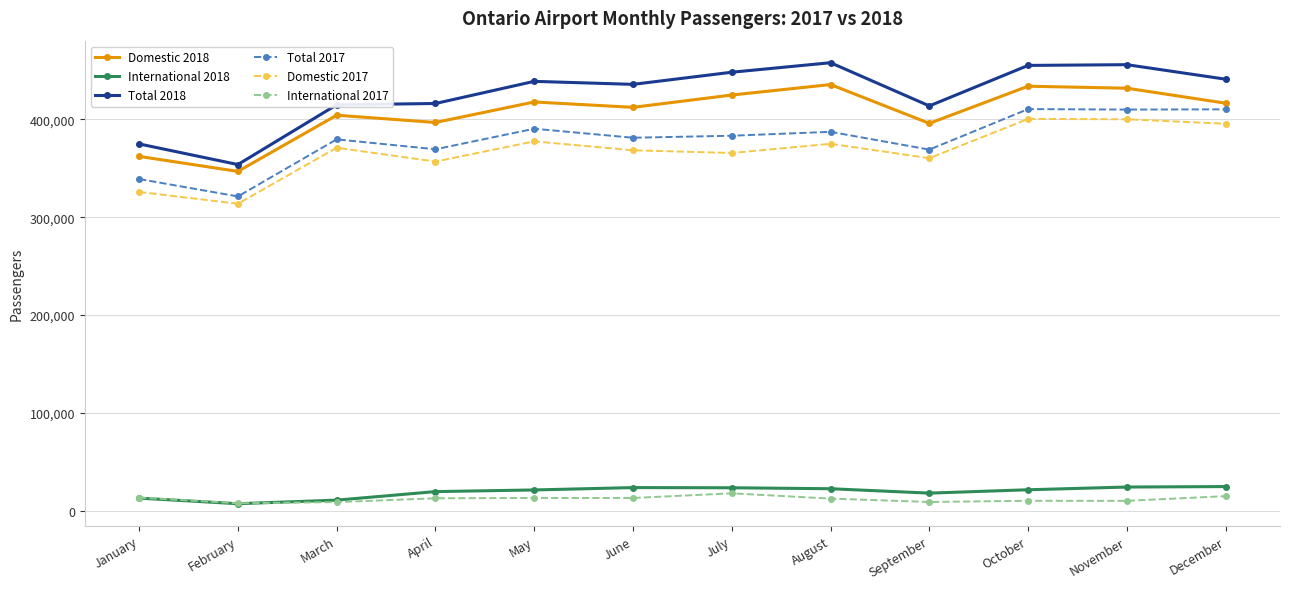

Where is the first local minimum for Domestic 2018?

February